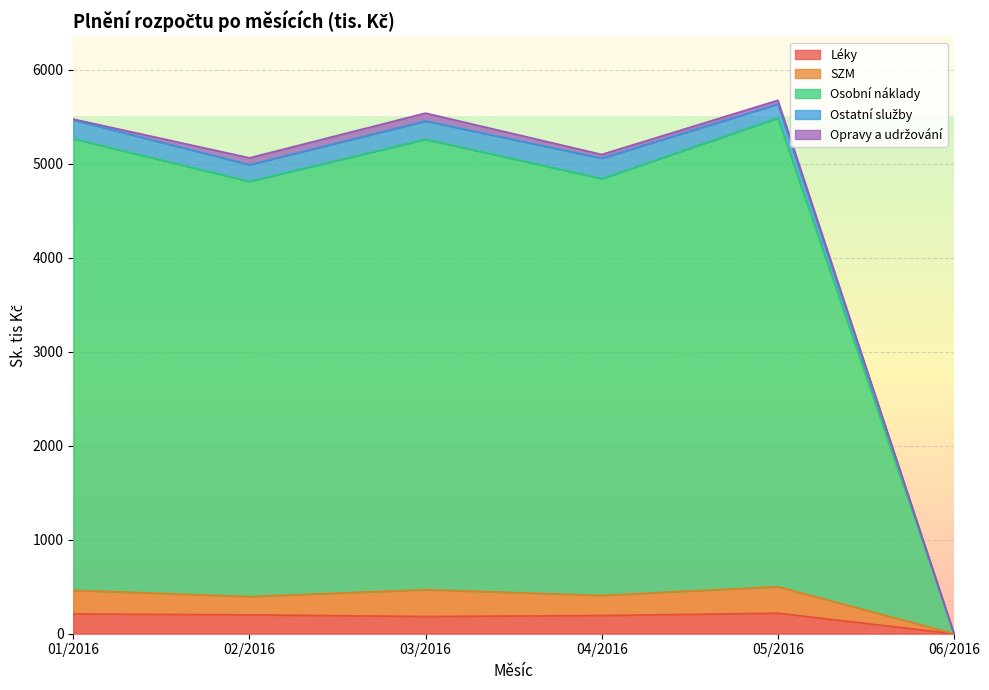

What is the difference between the maximum and minimum values in the Léky series?

218.3